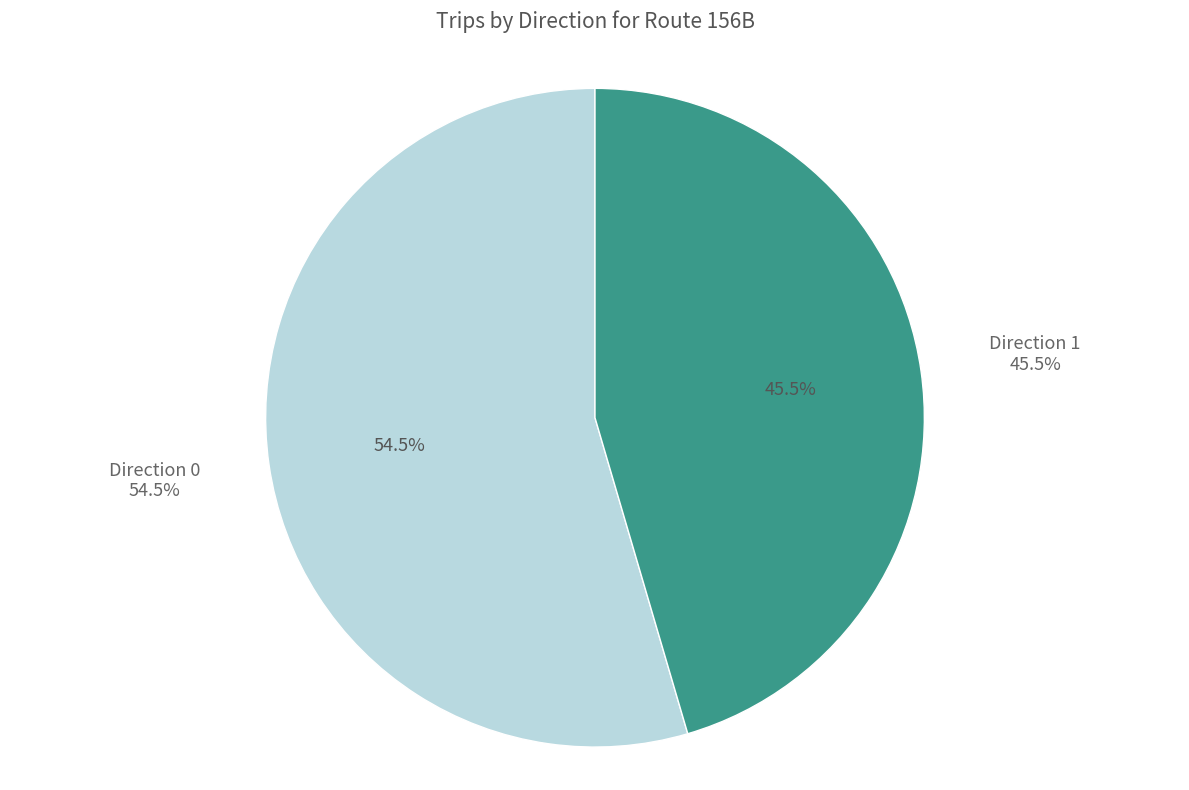

How many slices are in this pie chart?

2